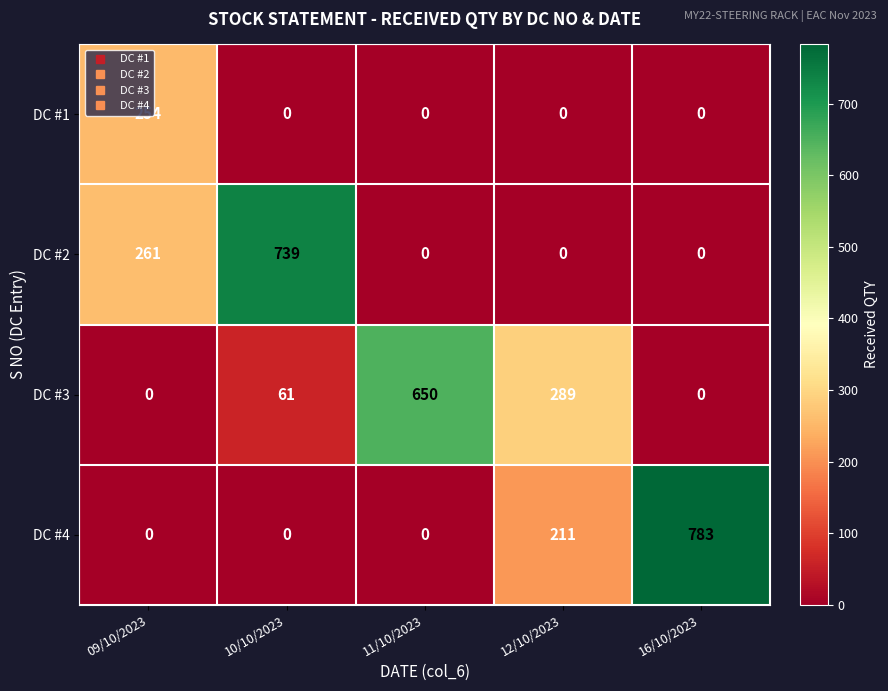

What is the total value across all series at 10/10/2023?

800